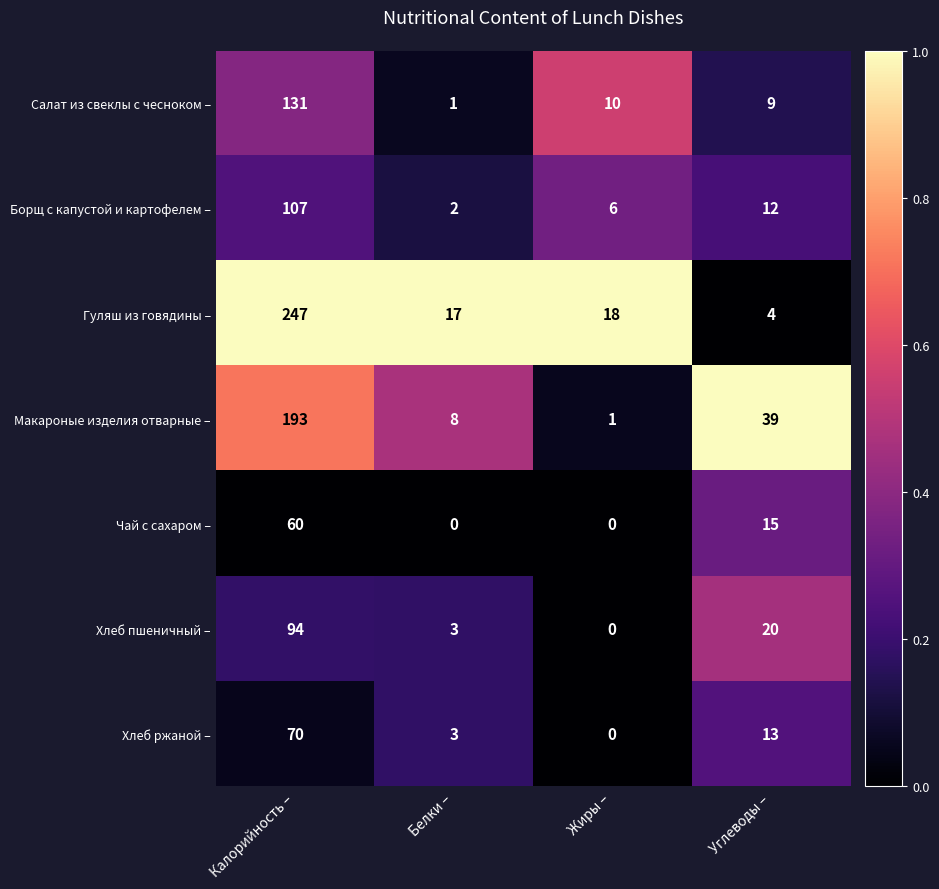

At which label is Салат из свеклы с чесноком – closest to 66?

Жиры –